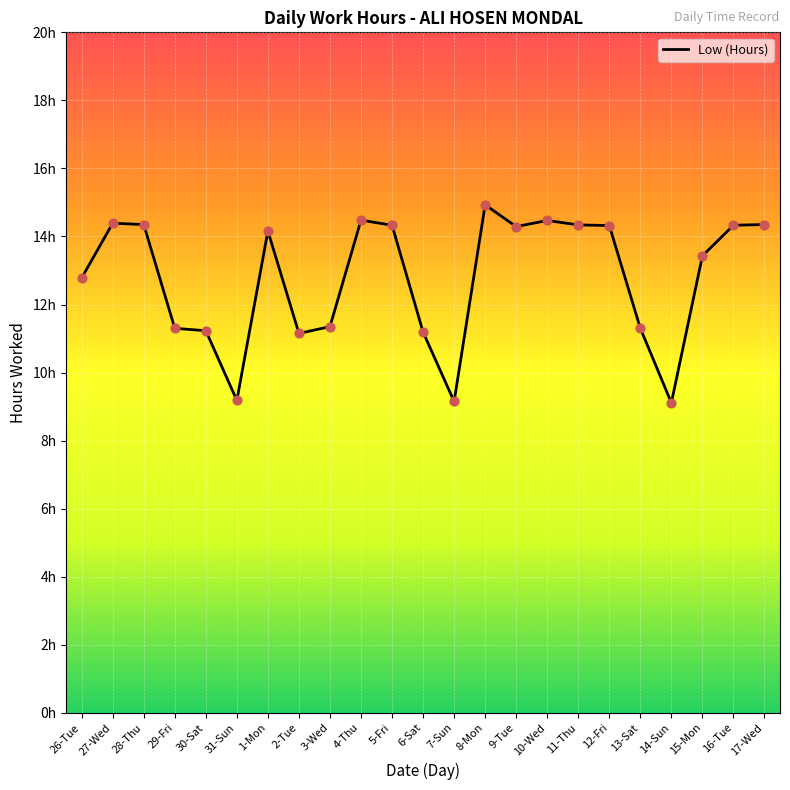

What is the change in value from 2-Tue to 9-Tue?

+3.1